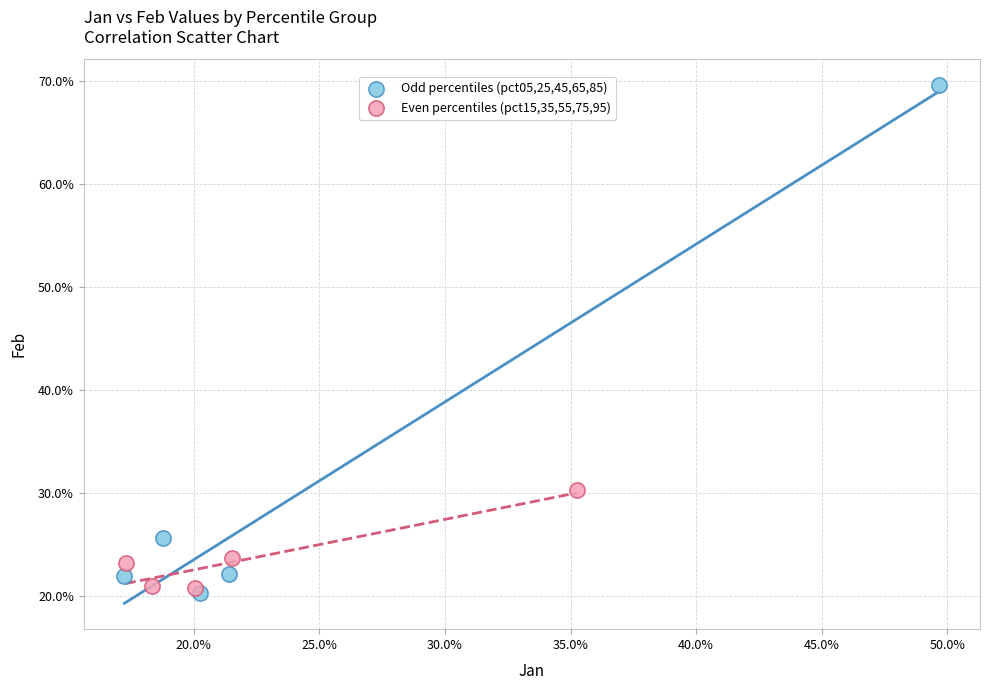

What are all the series names shown in the legend?

Odd percentiles (pct05,25,45,65,85), Even percentiles (pct15,35,55,75,95)